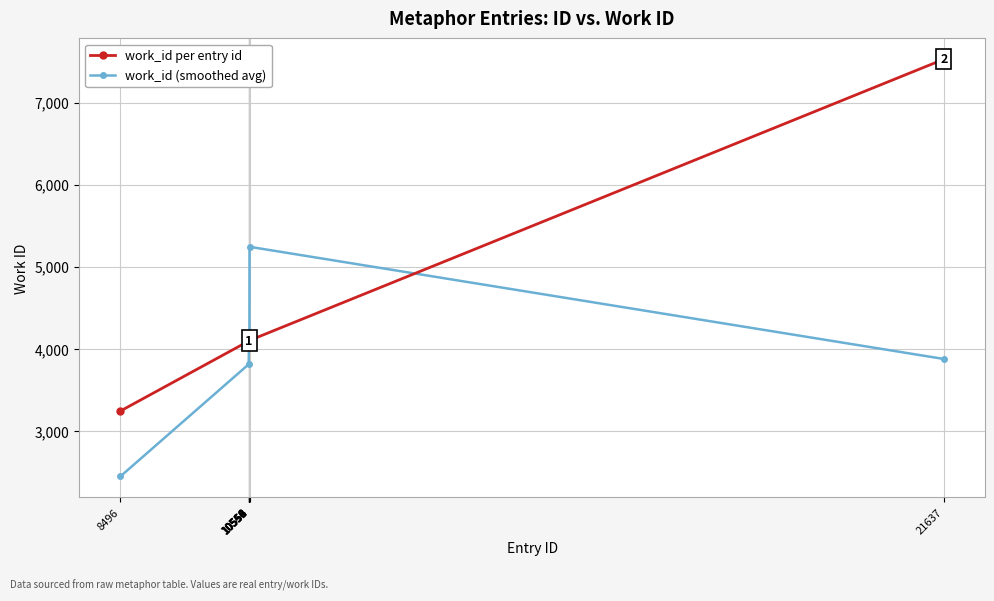

At how many categories does at least one series exceed 4680?

2